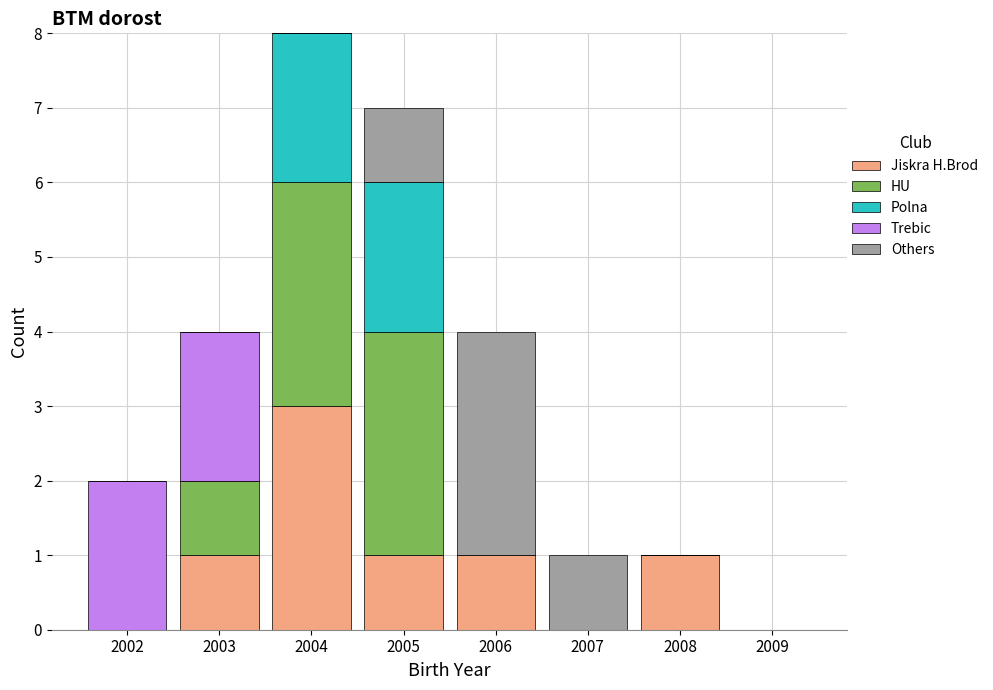

Reading left to right, list every stacked bar in this chart as the range it spans on the x-axis followed by its total height. The values are not printed on the chart, so give them approximately, as read against the axis.

2001.5 to 2002.5: 2
2002.5 to 2003.5: 4
2003.5 to 2004.5: 8
2004.5 to 2005.5: 7
2005.5 to 2006.5: 4
2006.5 to 2007.5: 1
2007.5 to 2008.5: 1
2008.5 to 2009.5: 0